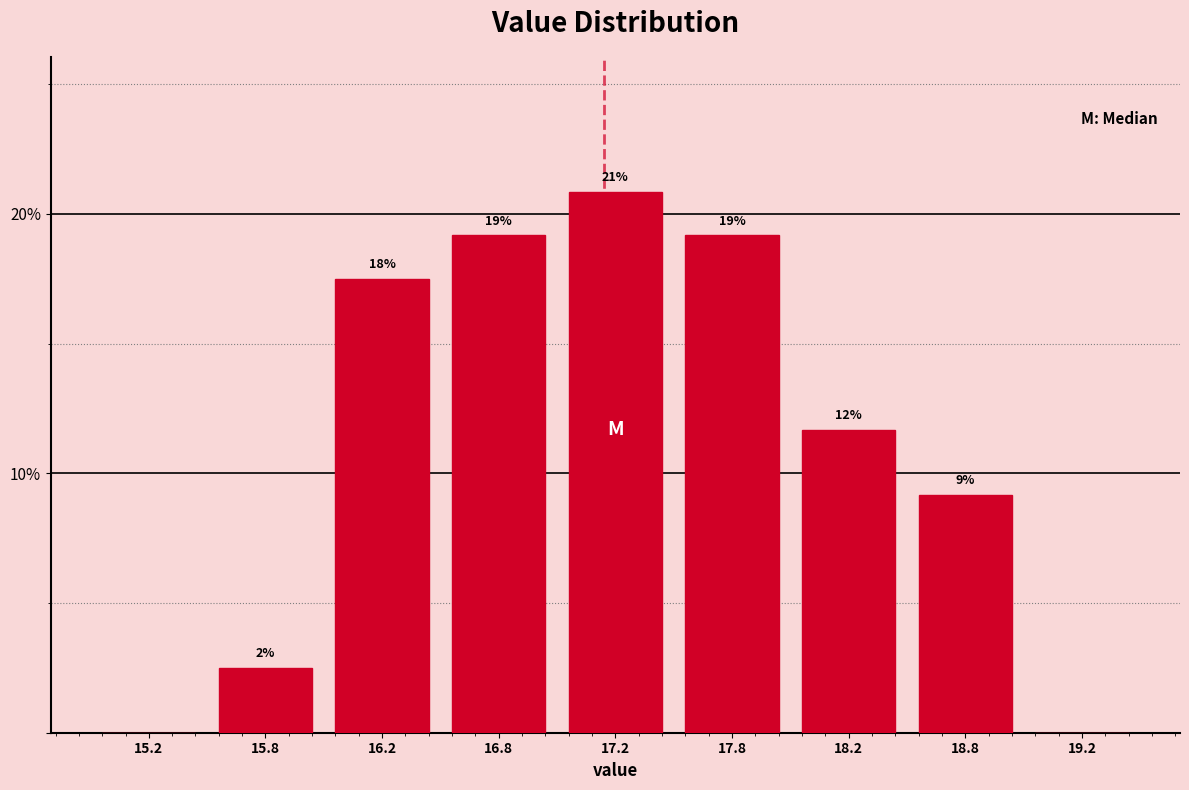

Are the bars horizontal?

No